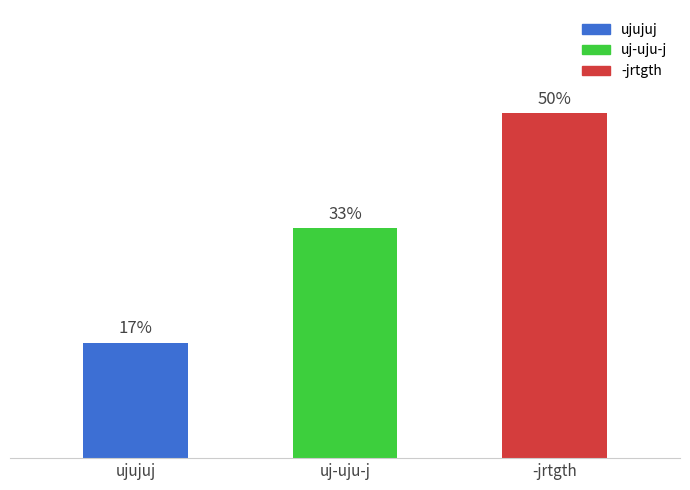

At which label does the data first exceed 2?

-jrtgth